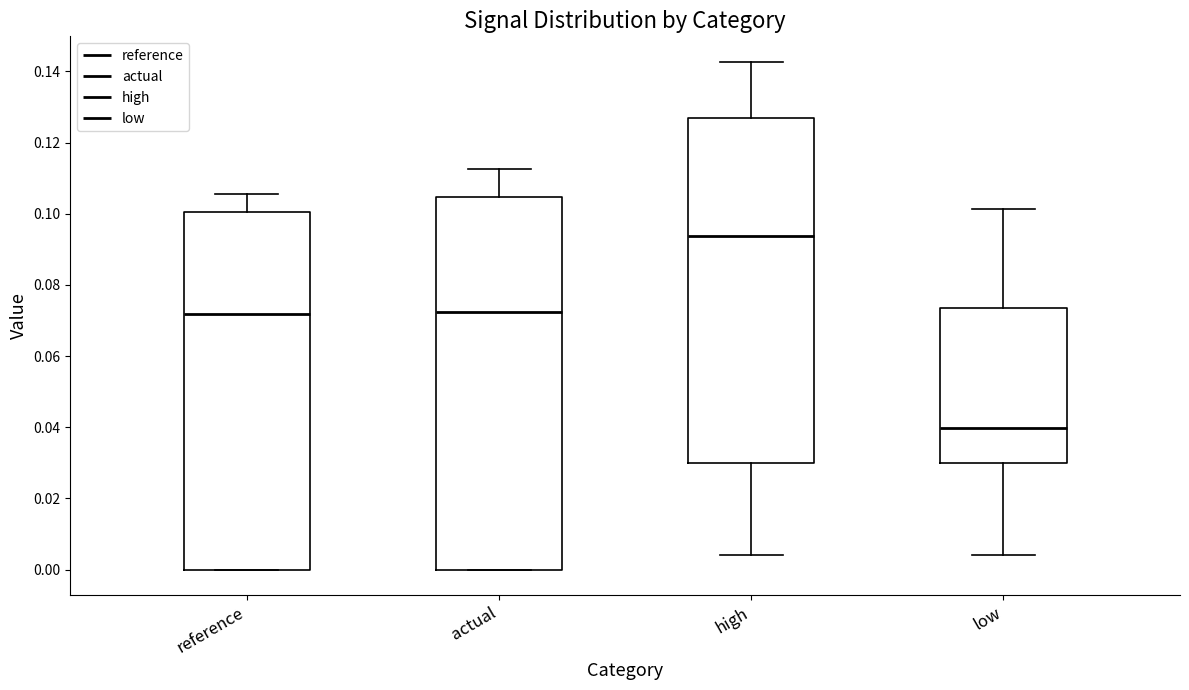

Reading left to right, transcribe this box plot: for each box, give where its median line is, the range the box spans, and where its two whiskers end, as read against the y-axis. The values are not printed on the chart, so give them approximately, as read against the axis.

reference: median 0.072, box 0.000 to 0.100, whiskers 0.000 to 0.106
actual: median 0.072, box 0.000 to 0.104, whiskers 0.000 to 0.112
high: median 0.094, box 0.030 to 0.126, whiskers 0.004 to 0.142
low: median 0.040, box 0.030 to 0.074, whiskers 0.004 to 0.102